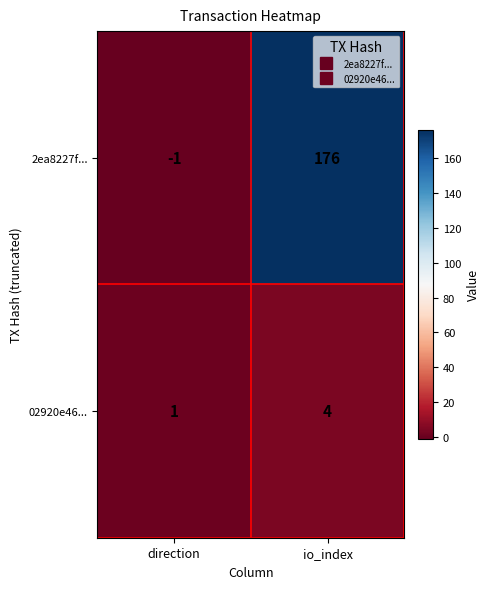

True or false: 02920e46... has a value of 7 at io_index.

False